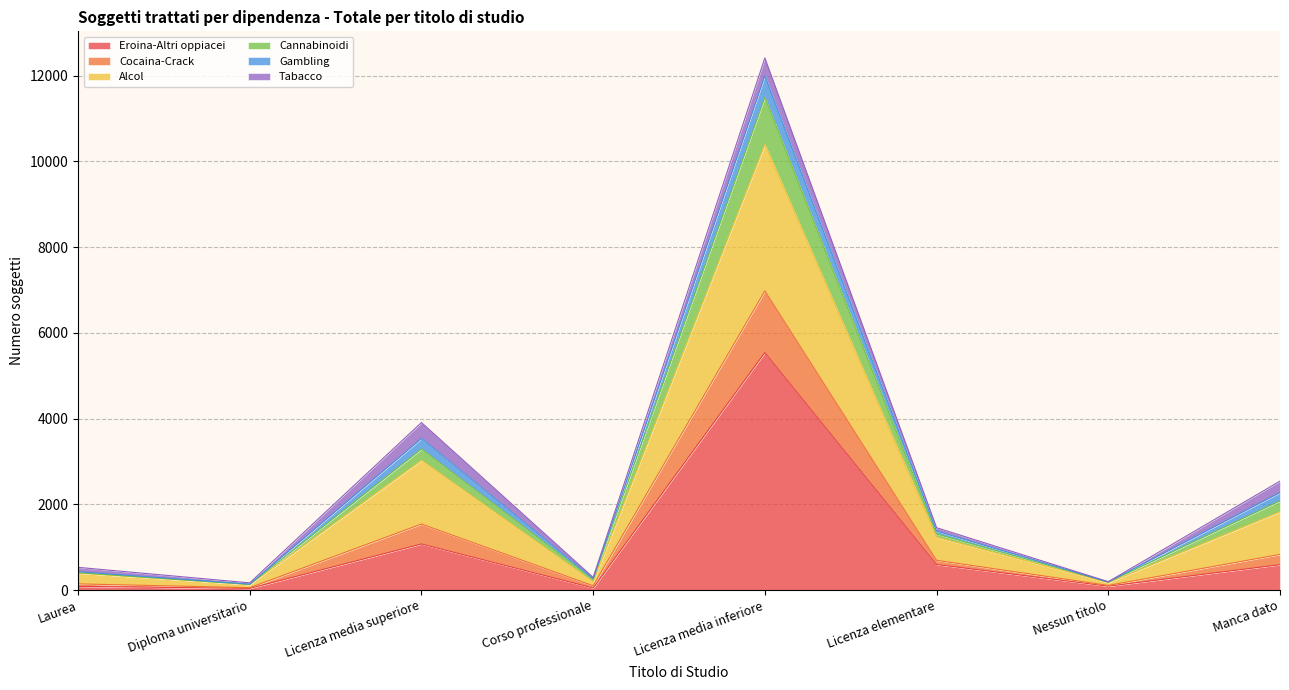

At which category is the sum across all series the highest?

Licenza media inferiore